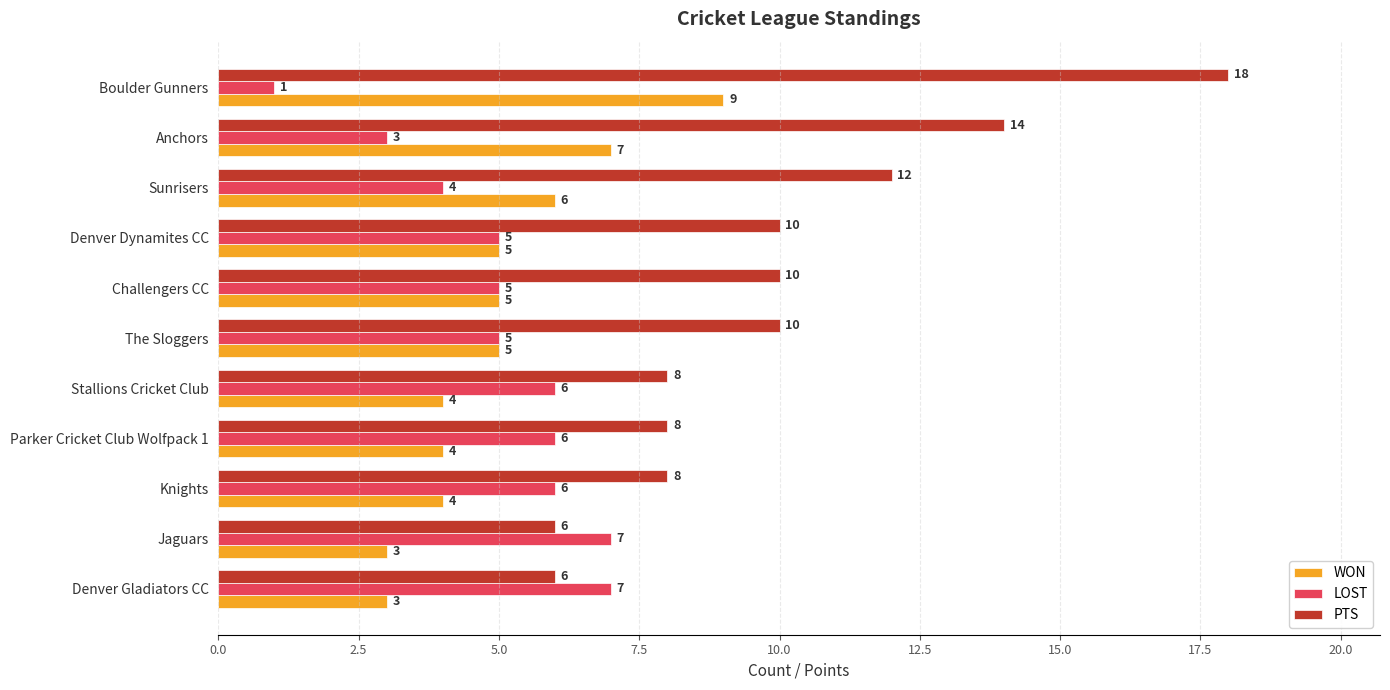

What is the difference between the PTS values at Anchors and Challengers CC?

4